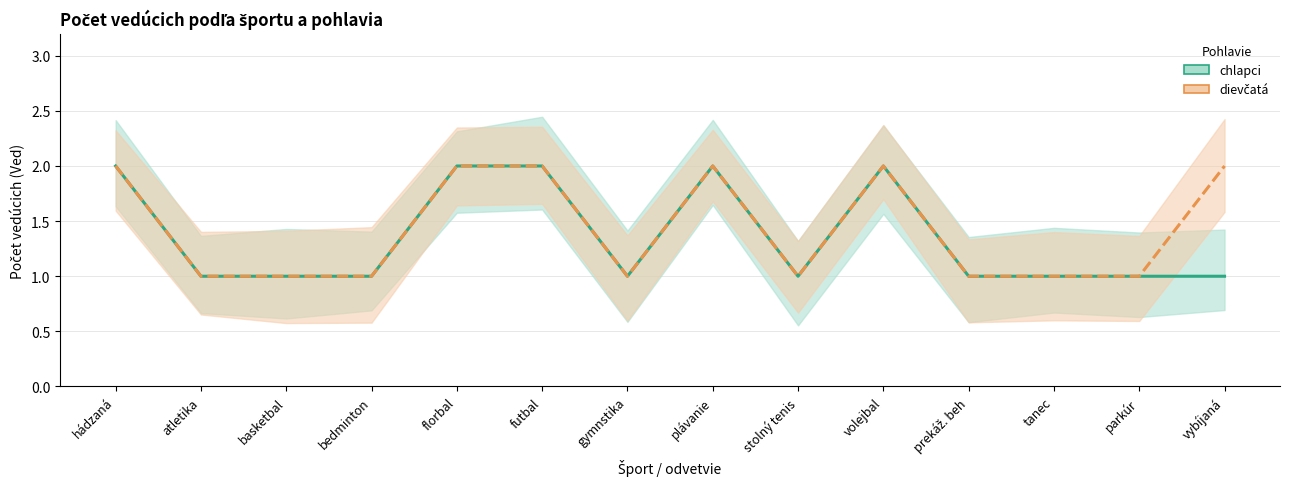

What is the label of the 10th point from the right?

florbal